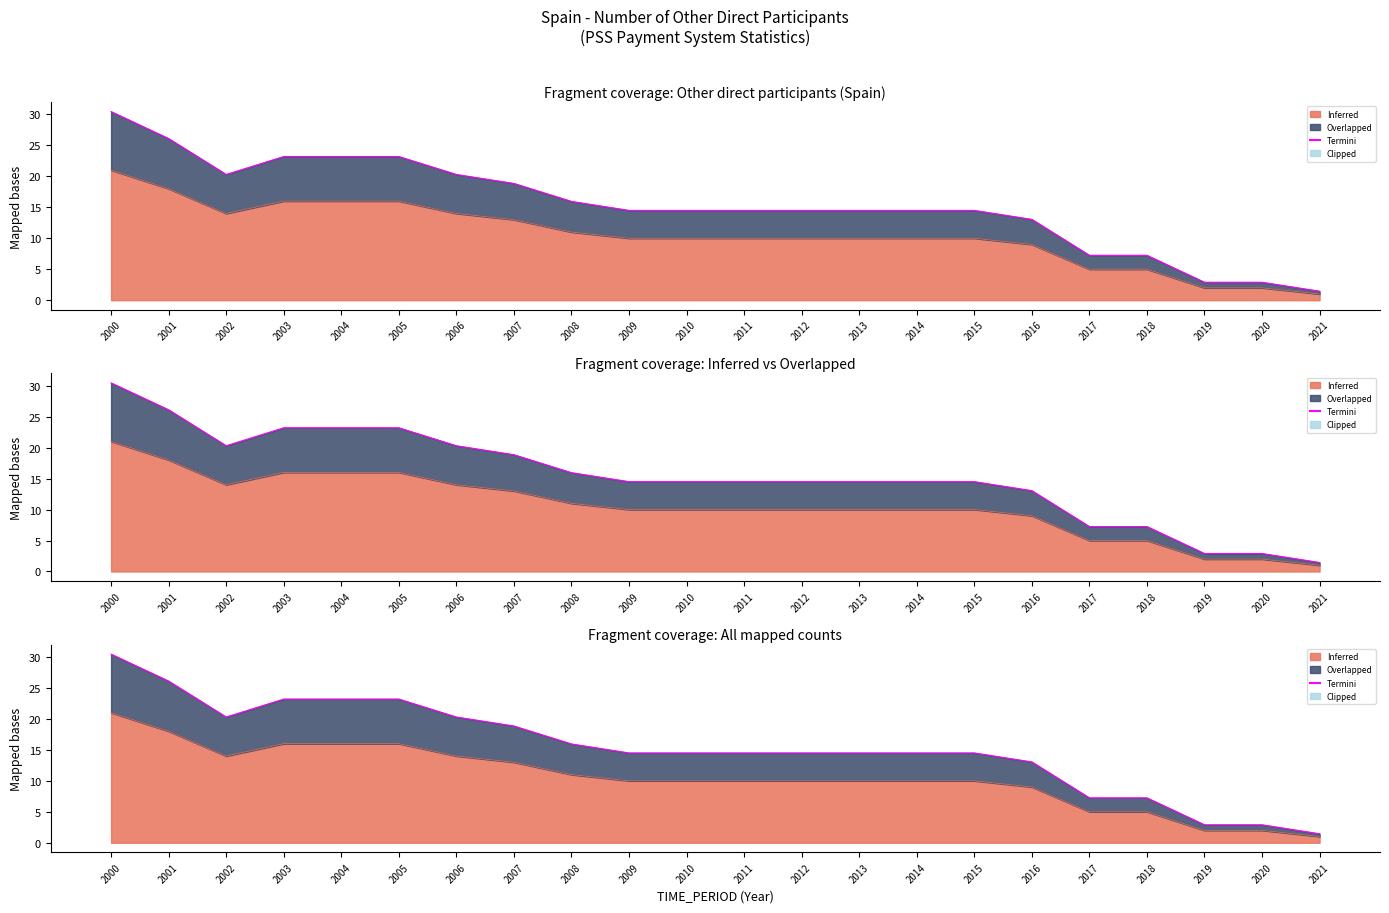

Is it true that the value at 2005 is 23.2?

True